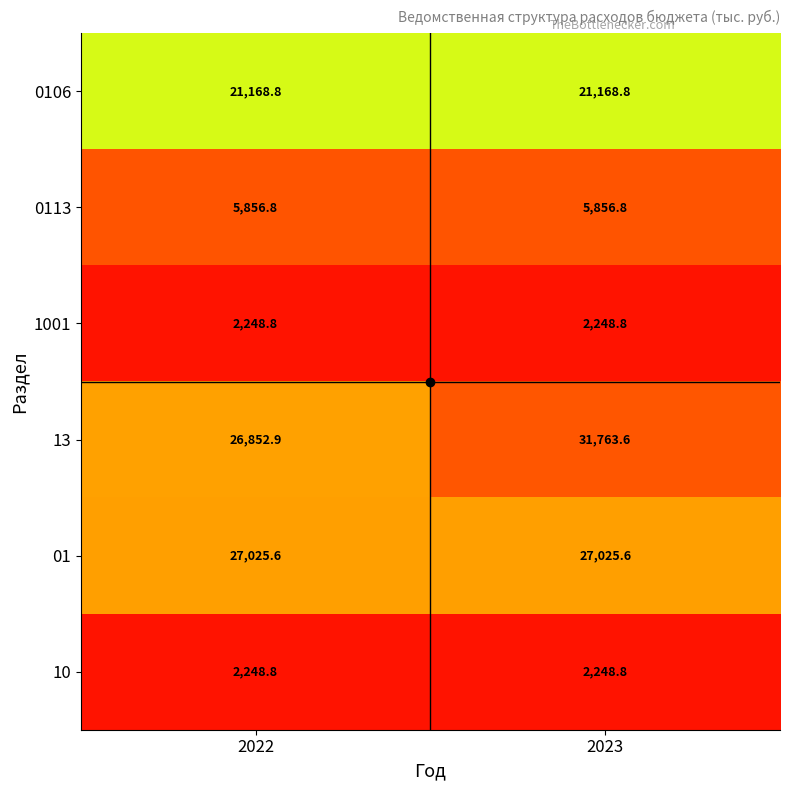

What is the lowest value of the 1001 series?

2248.8